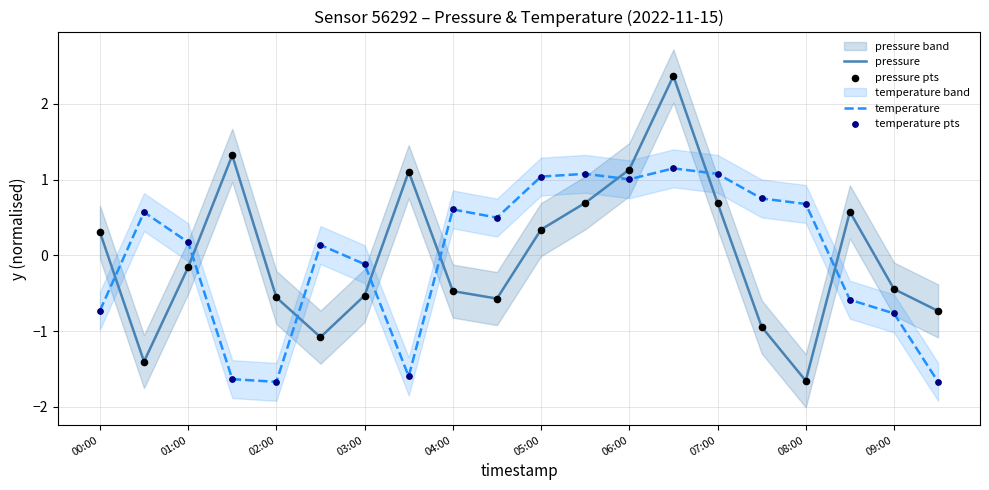

At which label does pressure reach its minimum?

08:00